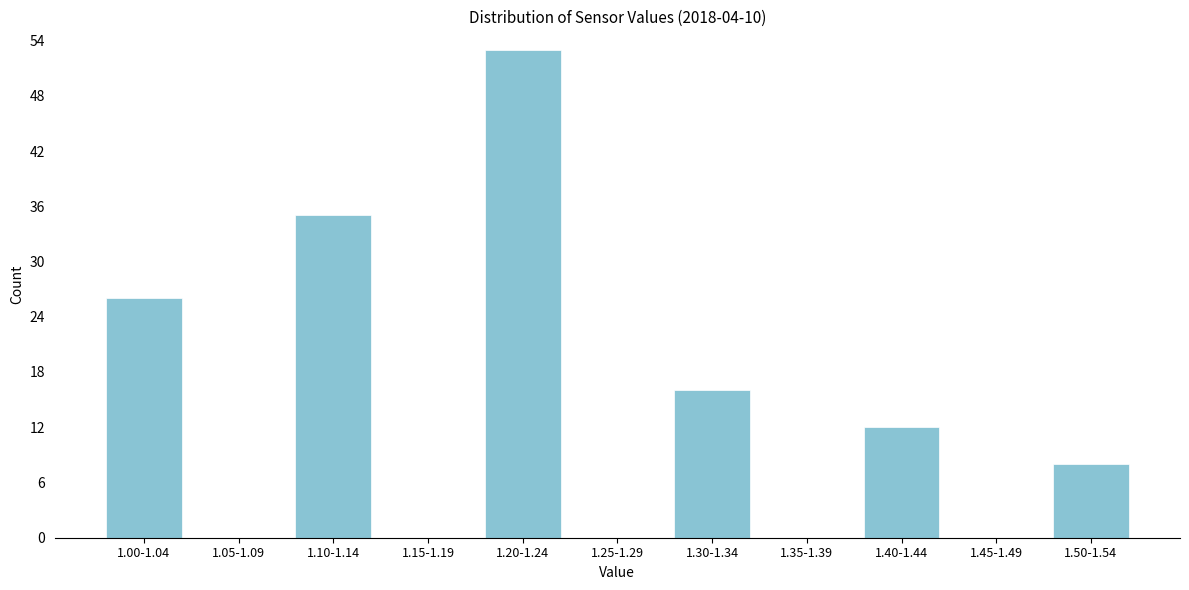

Reading left to right, what are all the values shown in this chart?

1.00-1.04=26	1.05-1.09=0	1.10-1.14=35	1.15-1.19=0	1.20-1.24=53	1.25-1.29=0	1.30-1.34=16	1.35-1.39=0	1.40-1.44=12	1.45-1.49=0	1.50-1.54=8